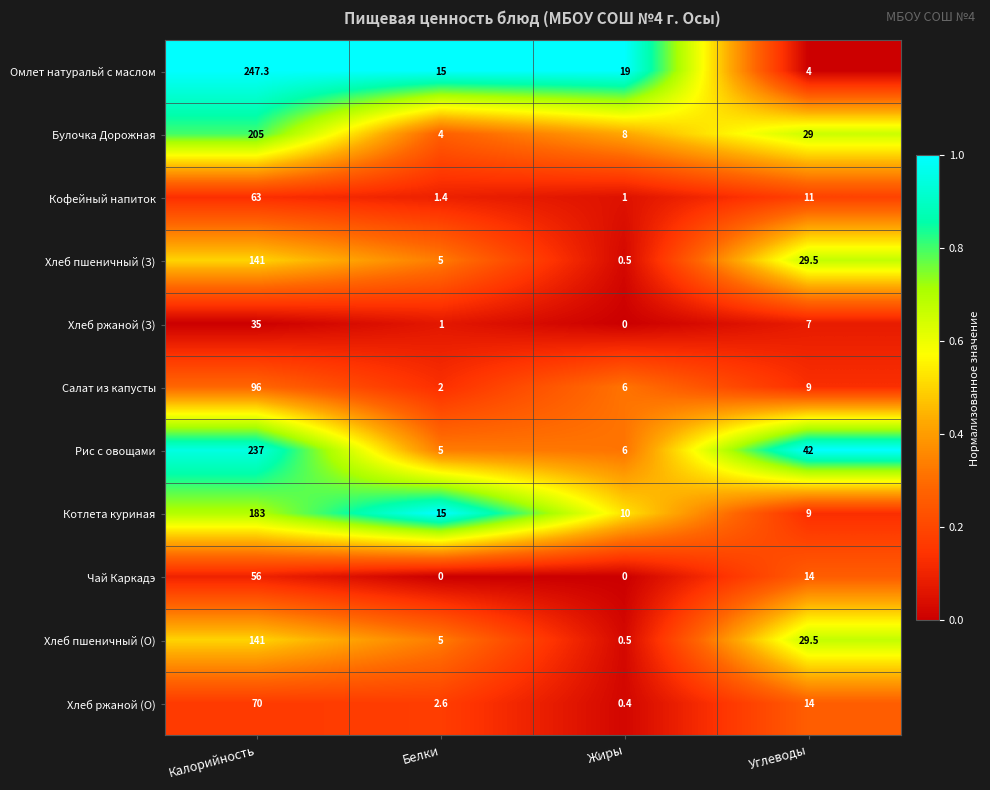

Which series has the widest spread of values?

Омлет натуральй с маслом